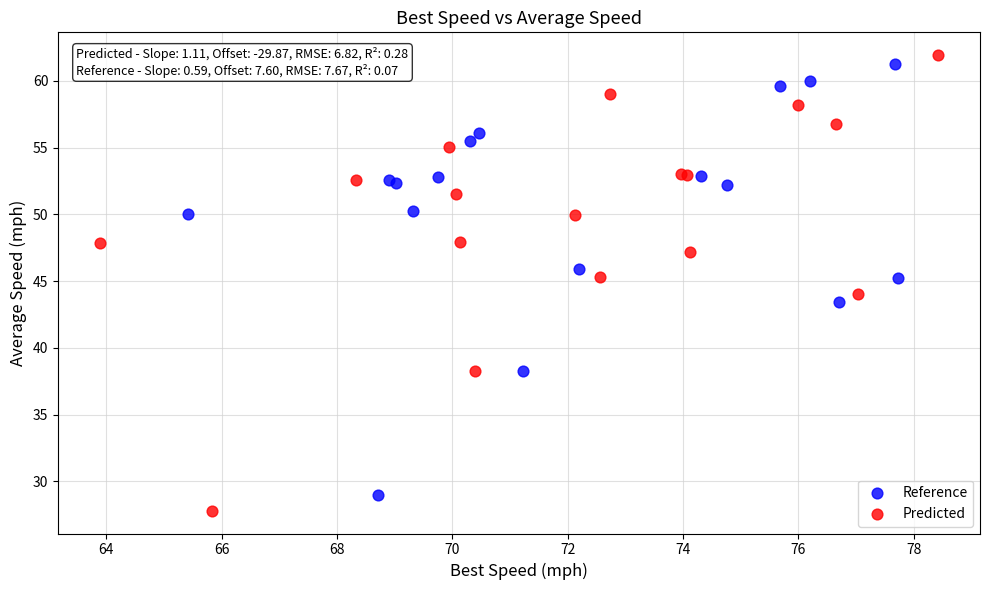

Which series contains the highest Y value?

Predicted